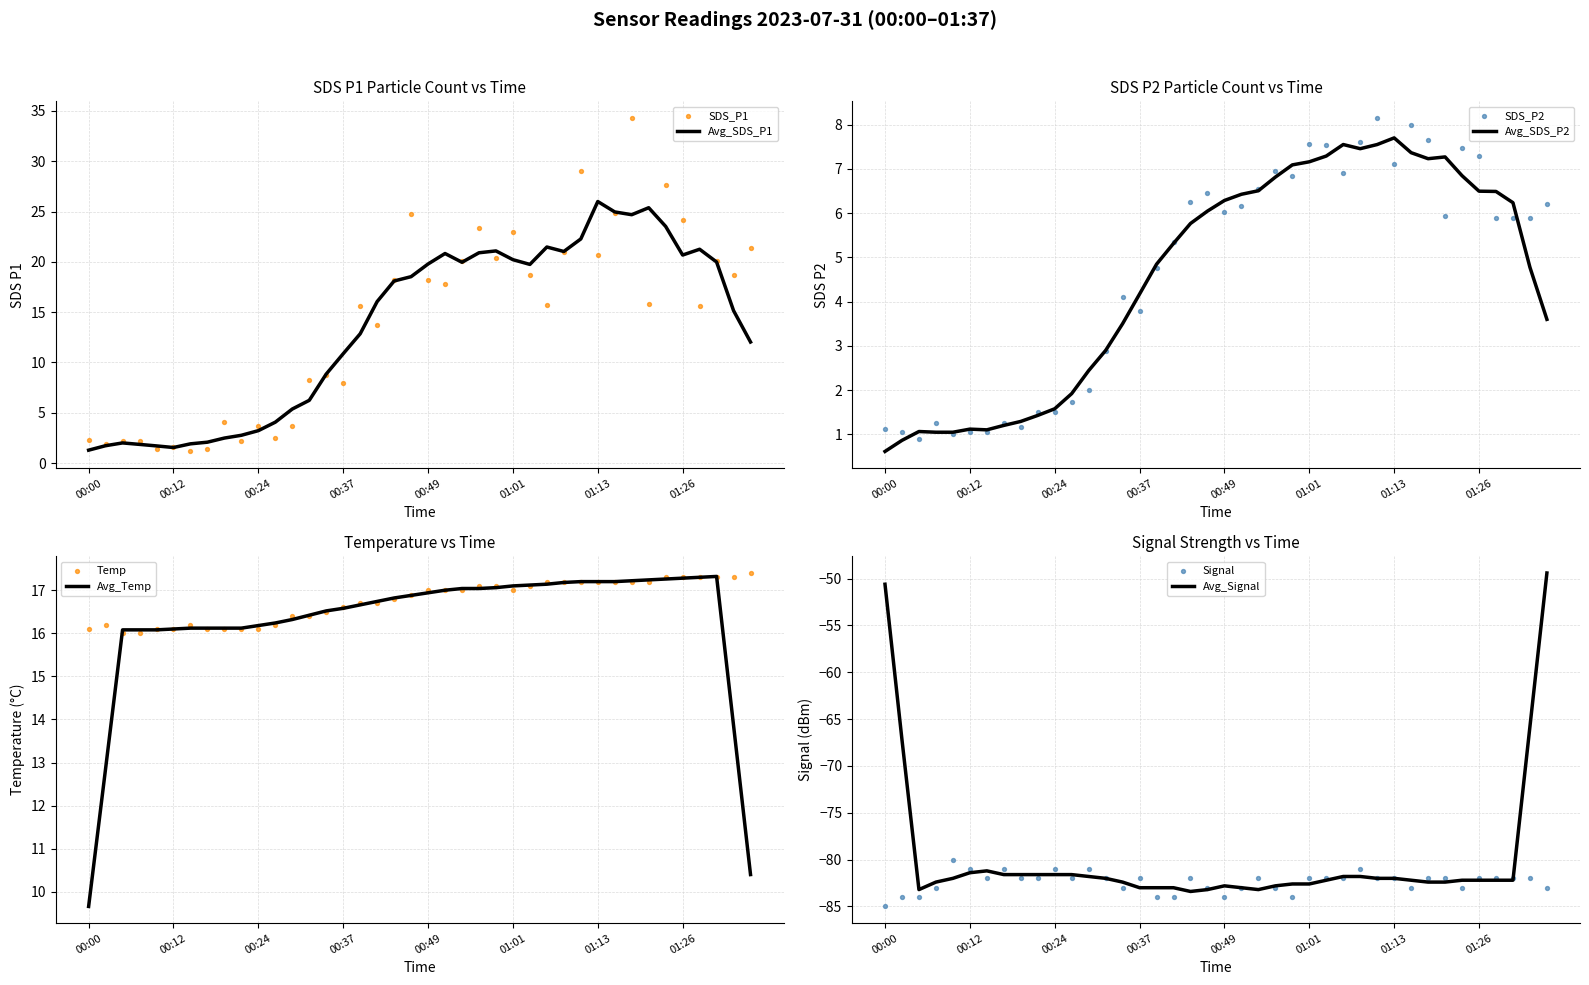

Which series reaches the maximum Y coordinate?

SDS_P1